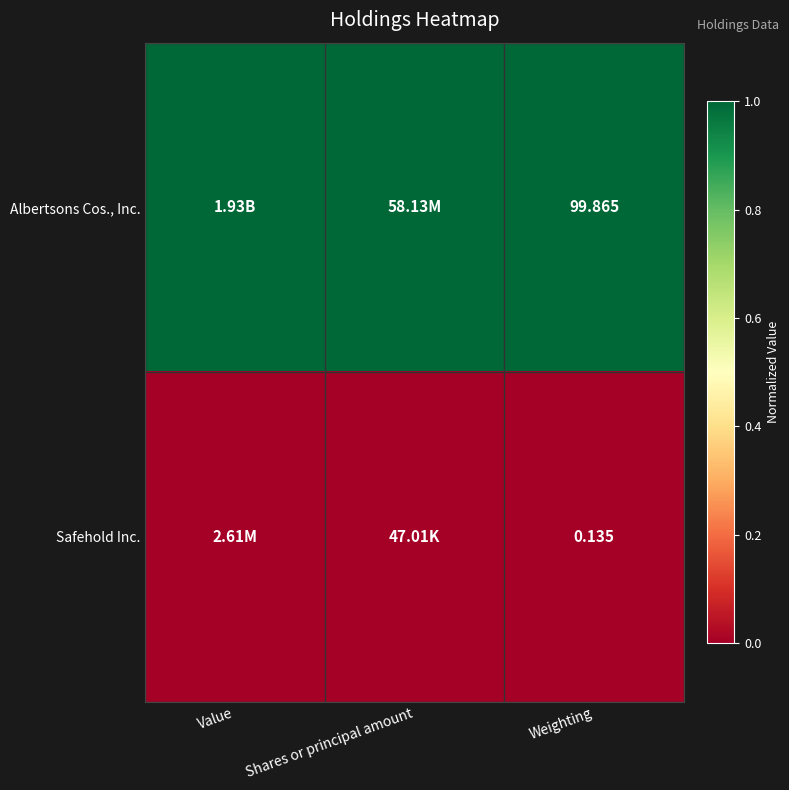

How many series are shown in this chart?

2